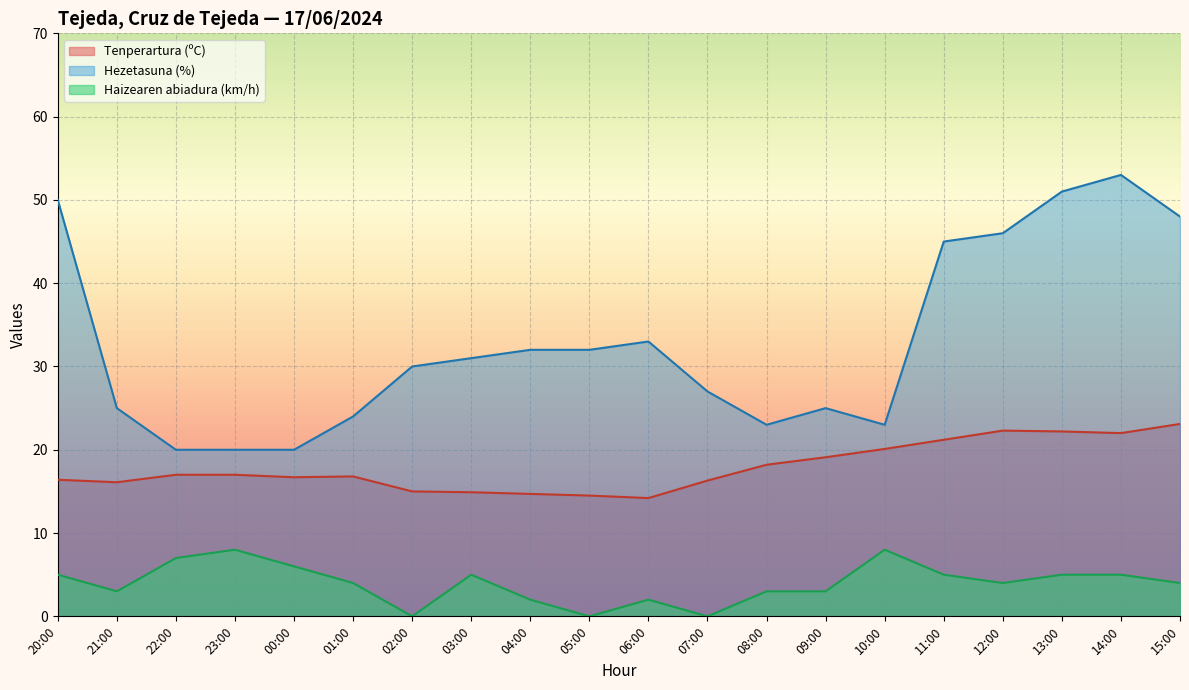

Which category has the lowest value across all series?

02:00